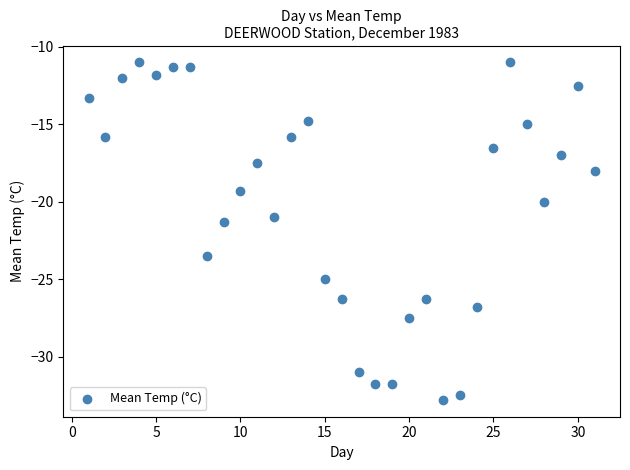

What is the range of X values (max minus min)?

30.0